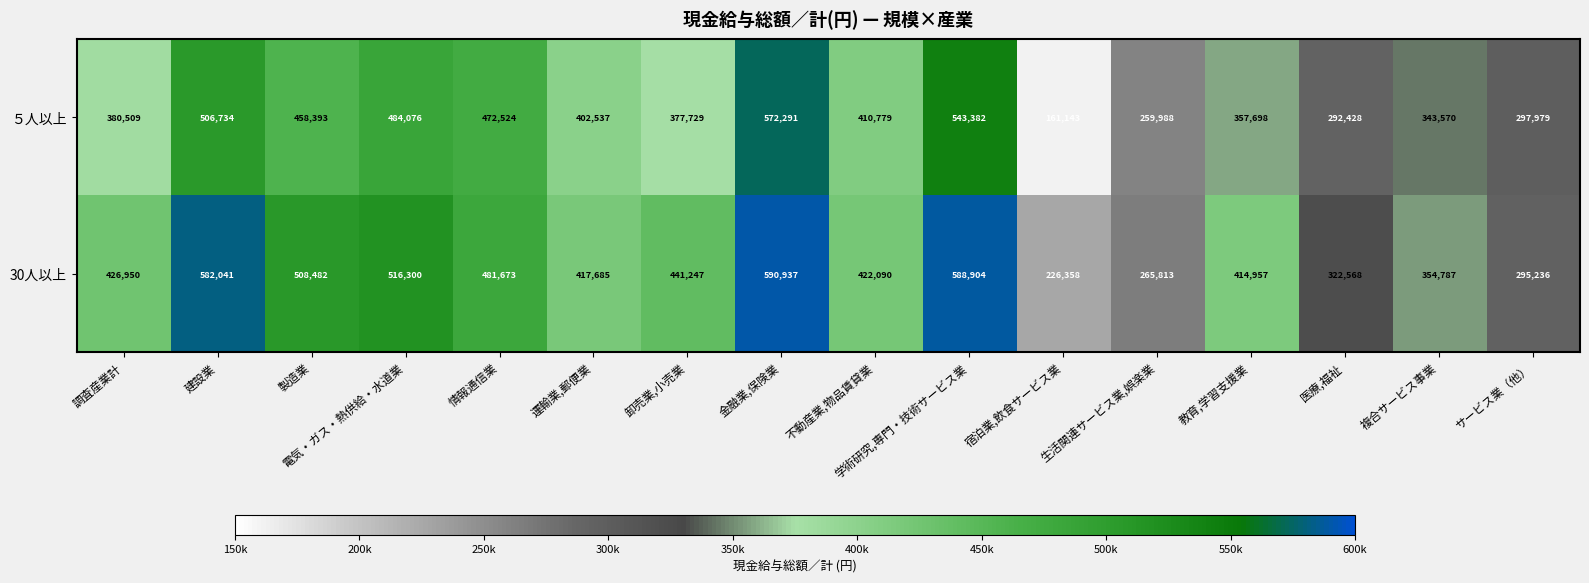

Which category has the lowest value across all series?

宿泊業,飲食サービス業